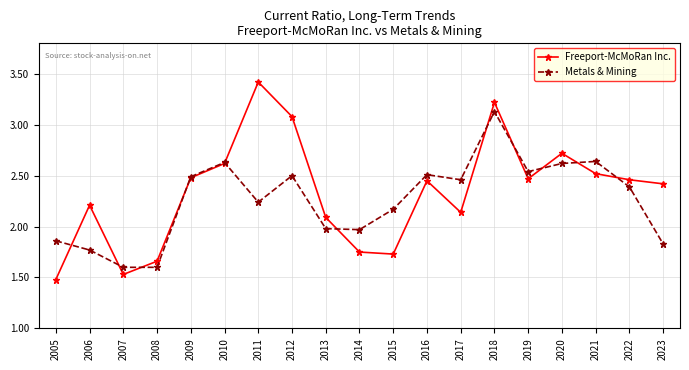

Is this an area chart (filled region under the line)?

No